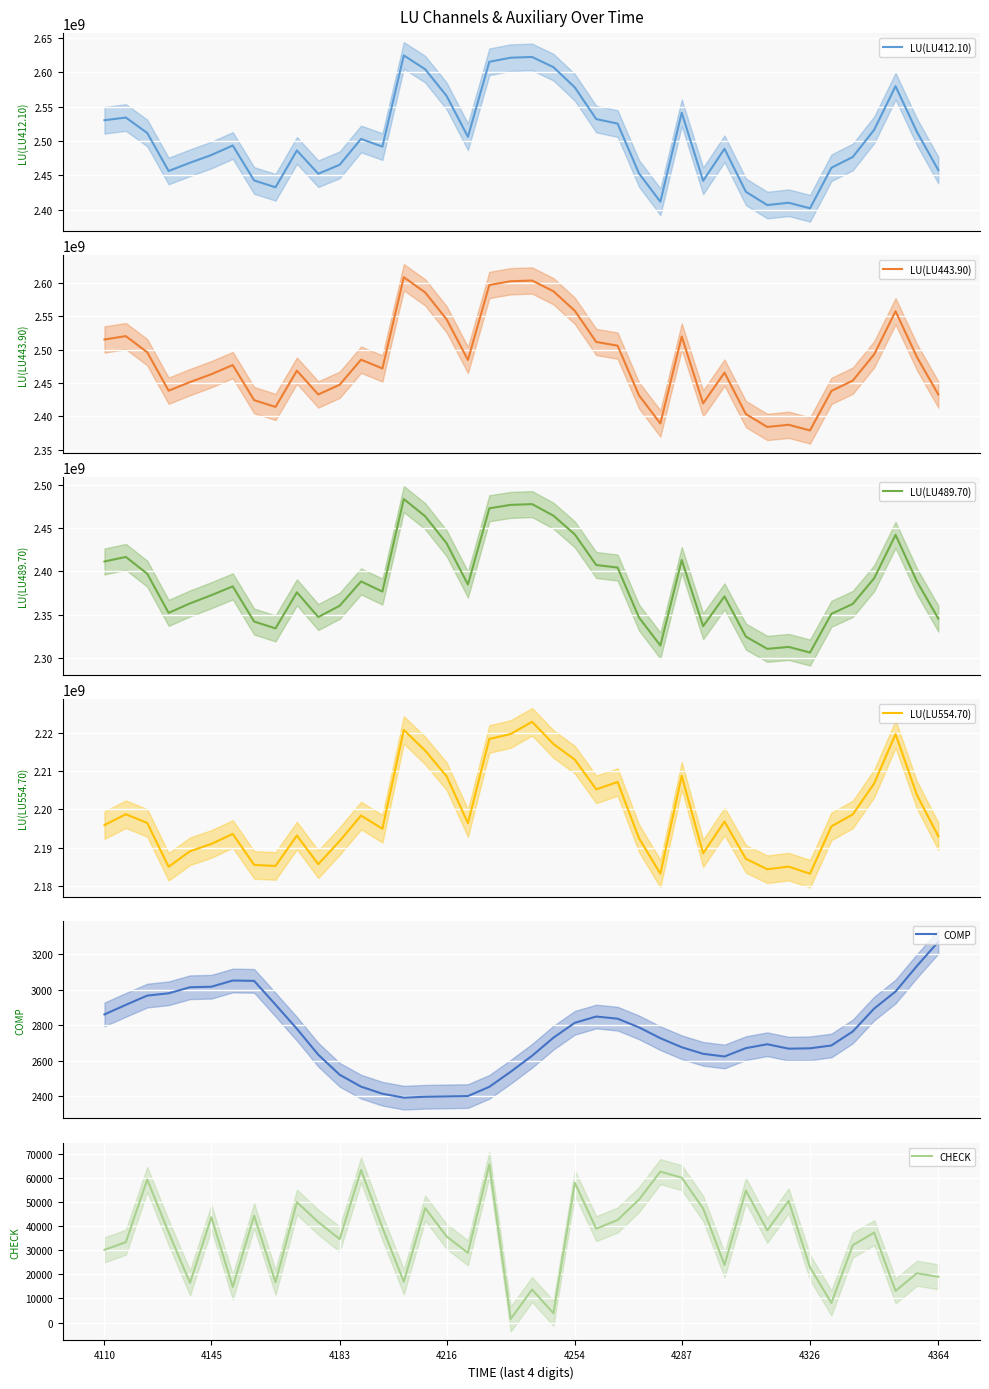

What is the highest value of the LU(LU412.10) series?

2624711405